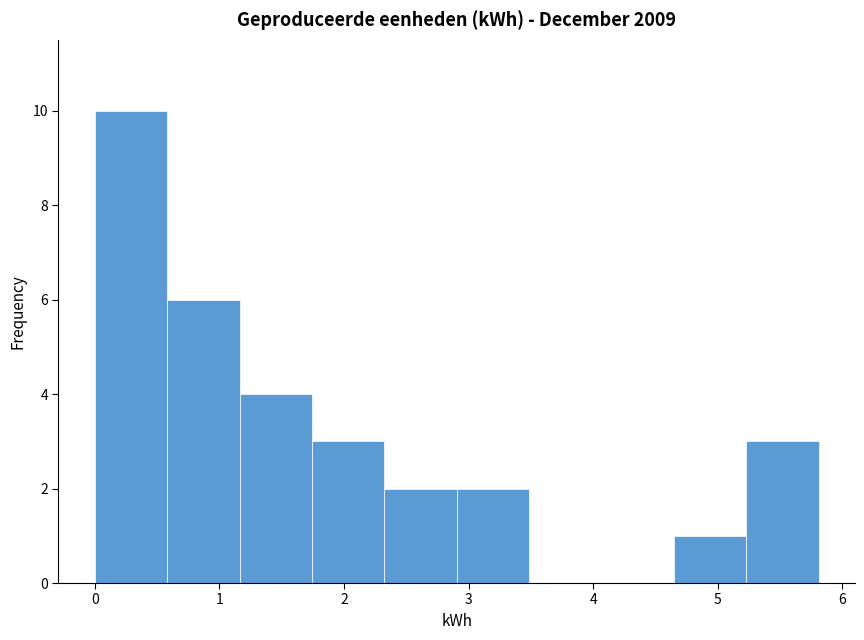

How tall is the bar that spans 2.3 to 2.9 on the x-axis? Neither the bar edges nor the heights are printed on the chart, so give them approximately, as read against the axes.

2